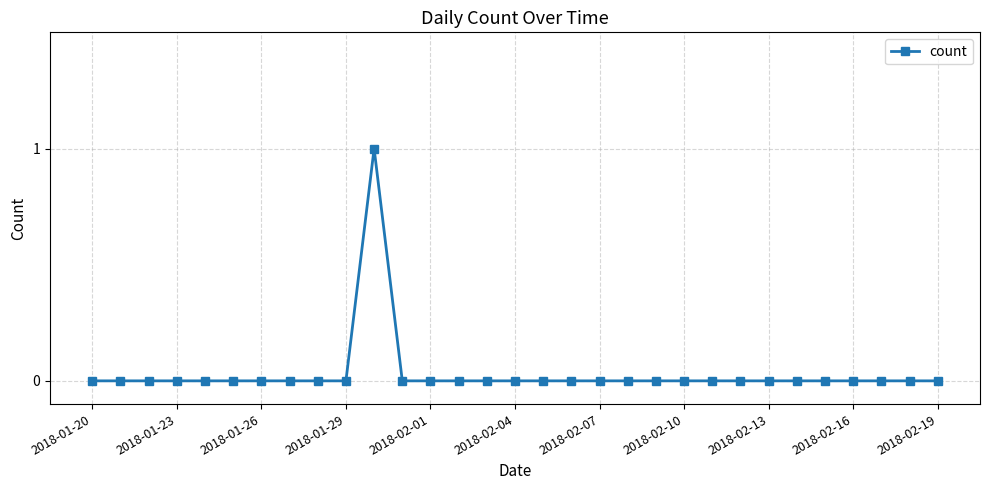

True or false: the data has more than 0 interior local peaks.

True